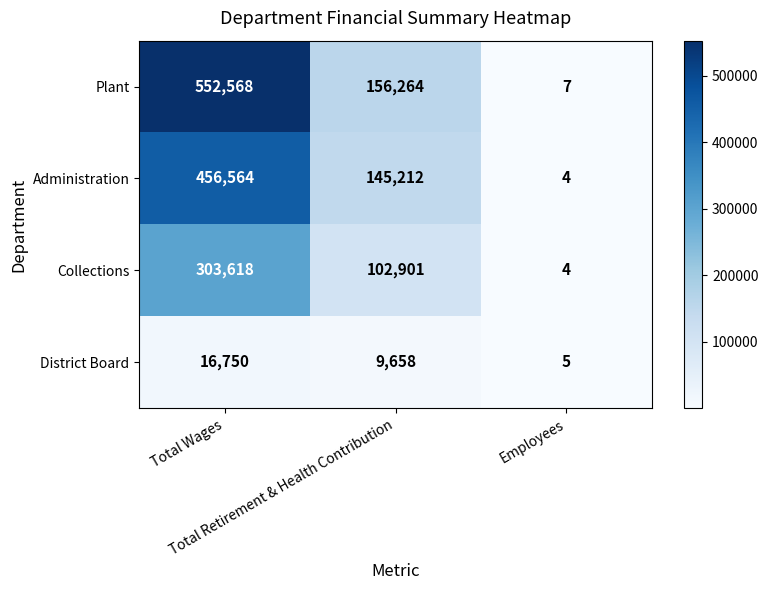

What is the difference between the maximum and minimum values in the District Board series?

16745